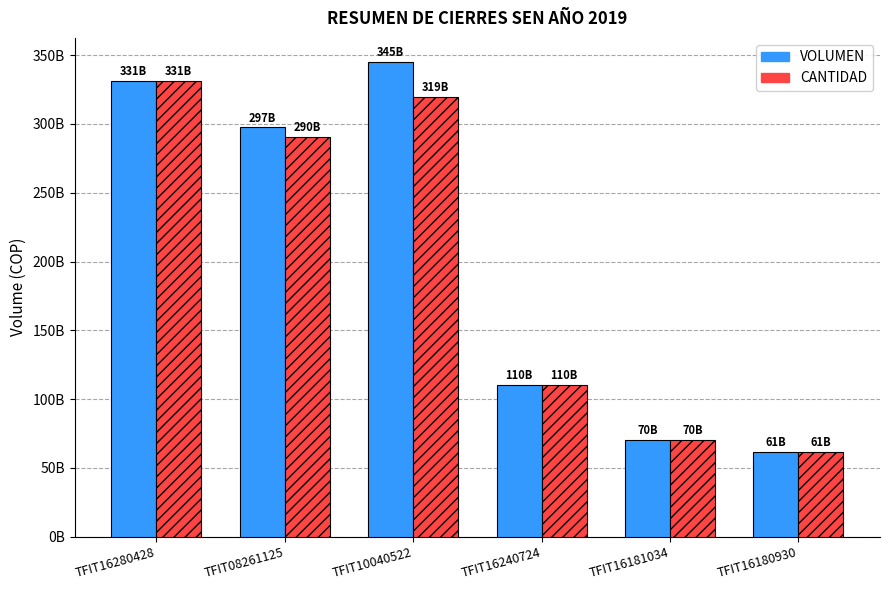

True or false: CANTIDAD has a value of 110154840000 at TFIT16240724.

True